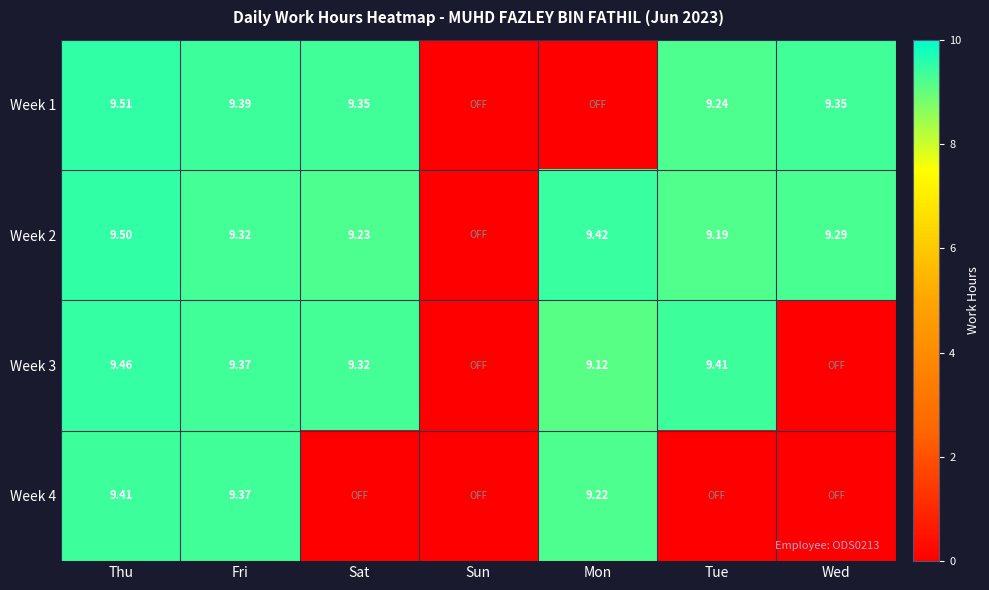

How many distinct data groups are displayed?

4